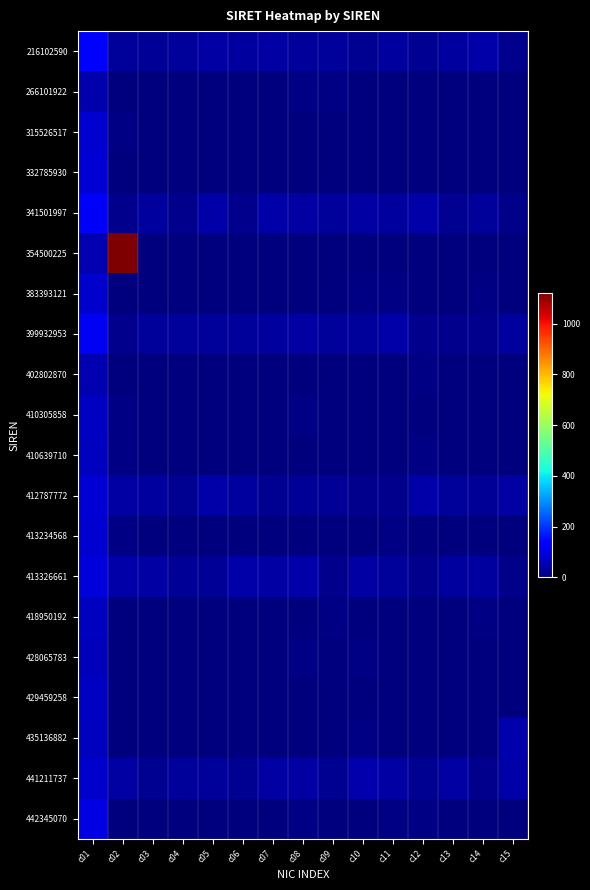

What is the greatest value displayed?

1122.0